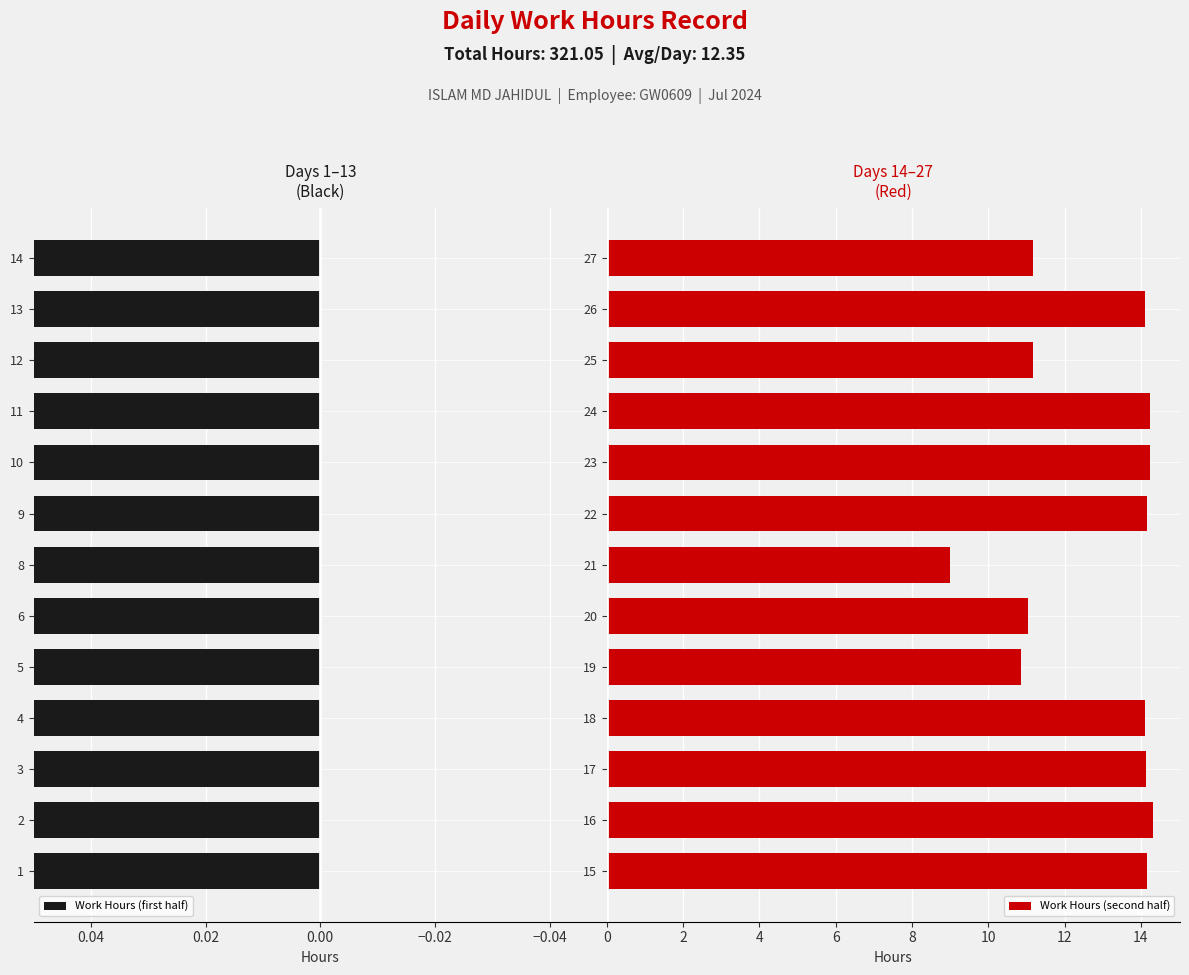

What is the value of the Work Hours (second half) bar at the 1st from the left?

14.2